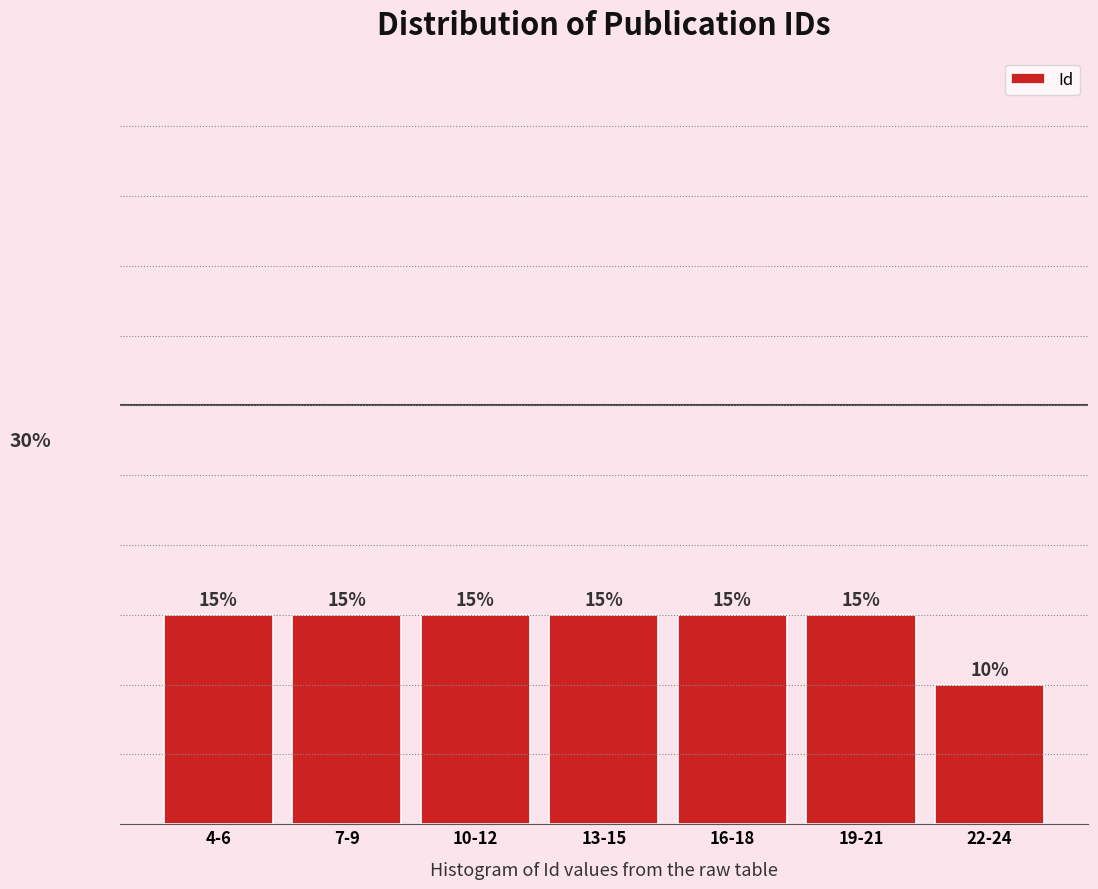

What is the label of the 6th bar from the left?

19-21